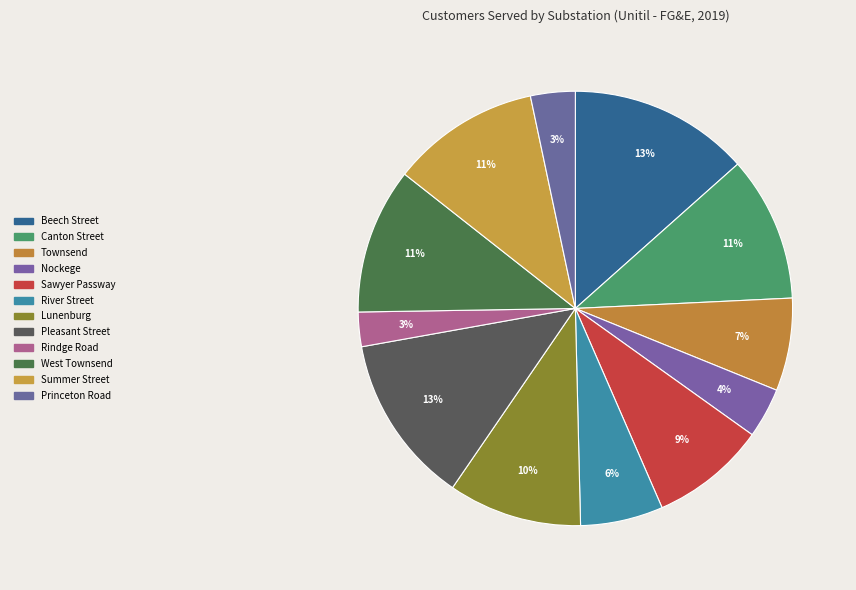

Count the number of slices in the pie.

12